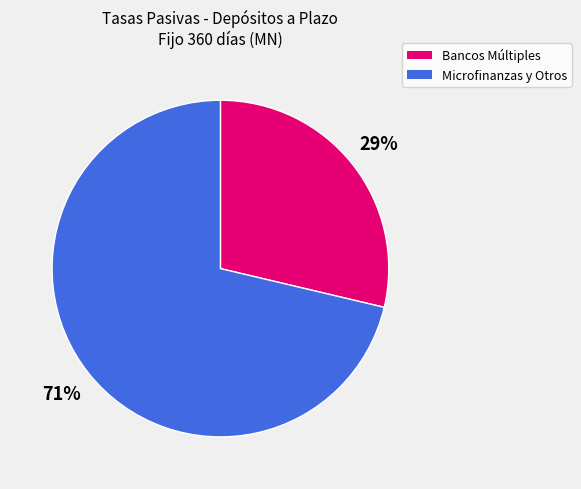

To the nearest percent, what is the average slice percentage?

50%